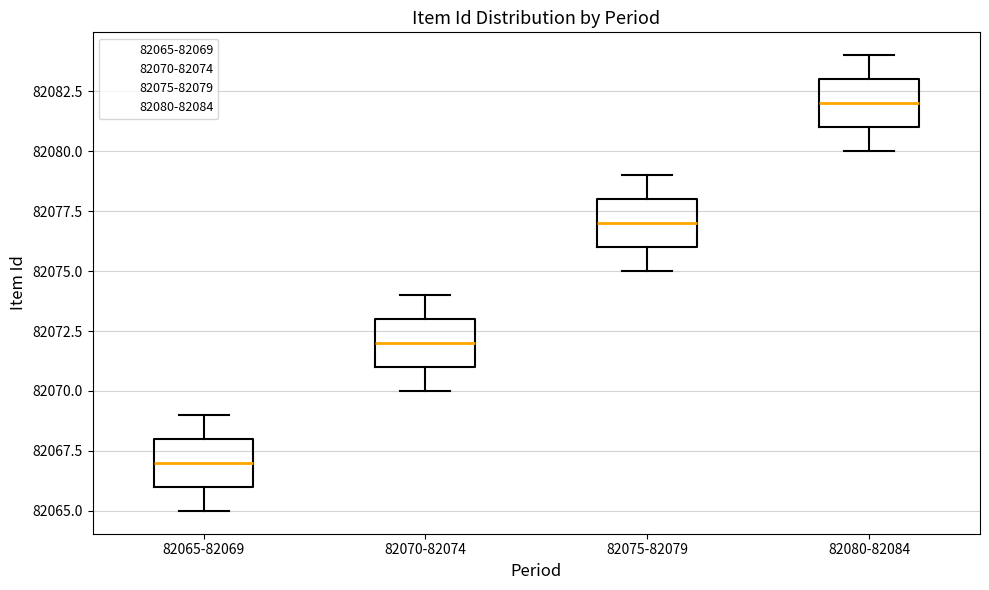

Where is the upper edge of the box for 82075-82079 on the y-axis? The values are not printed on the chart, so give them approximately, as read against the axis.

82078